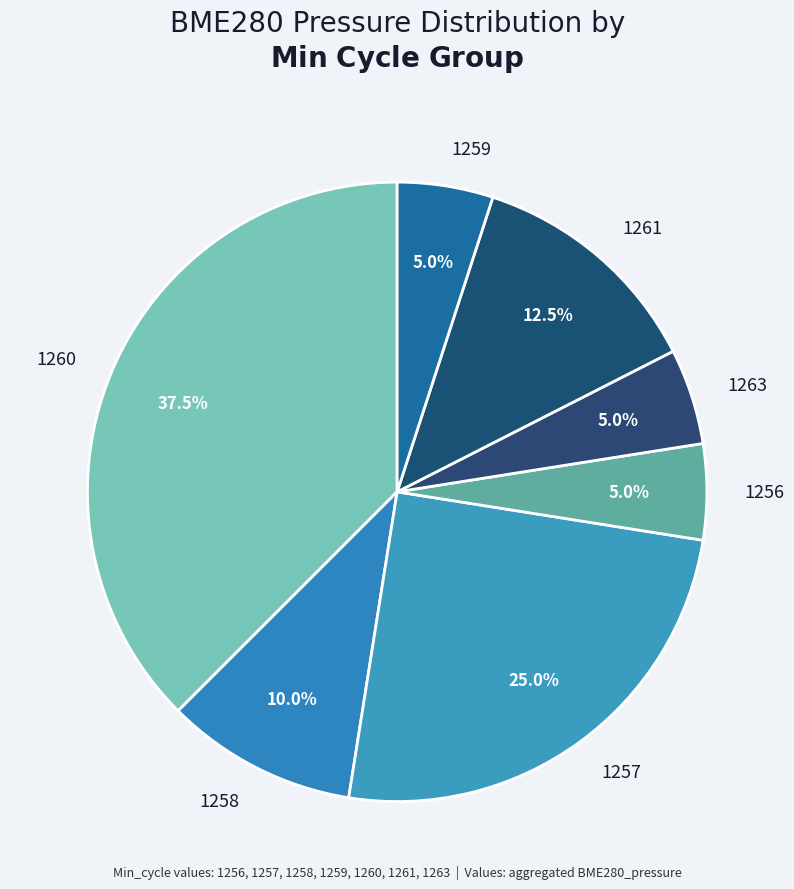

Count the number of slices in the pie.

7